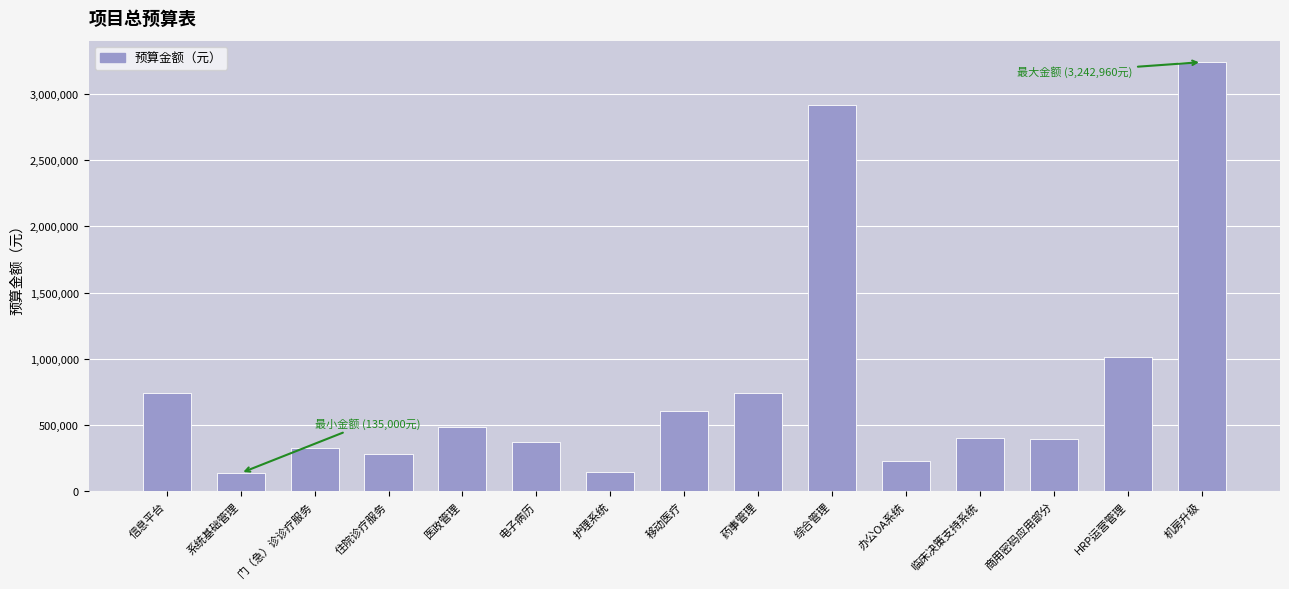

What is the label of the 1st bar from the right?

机房升级